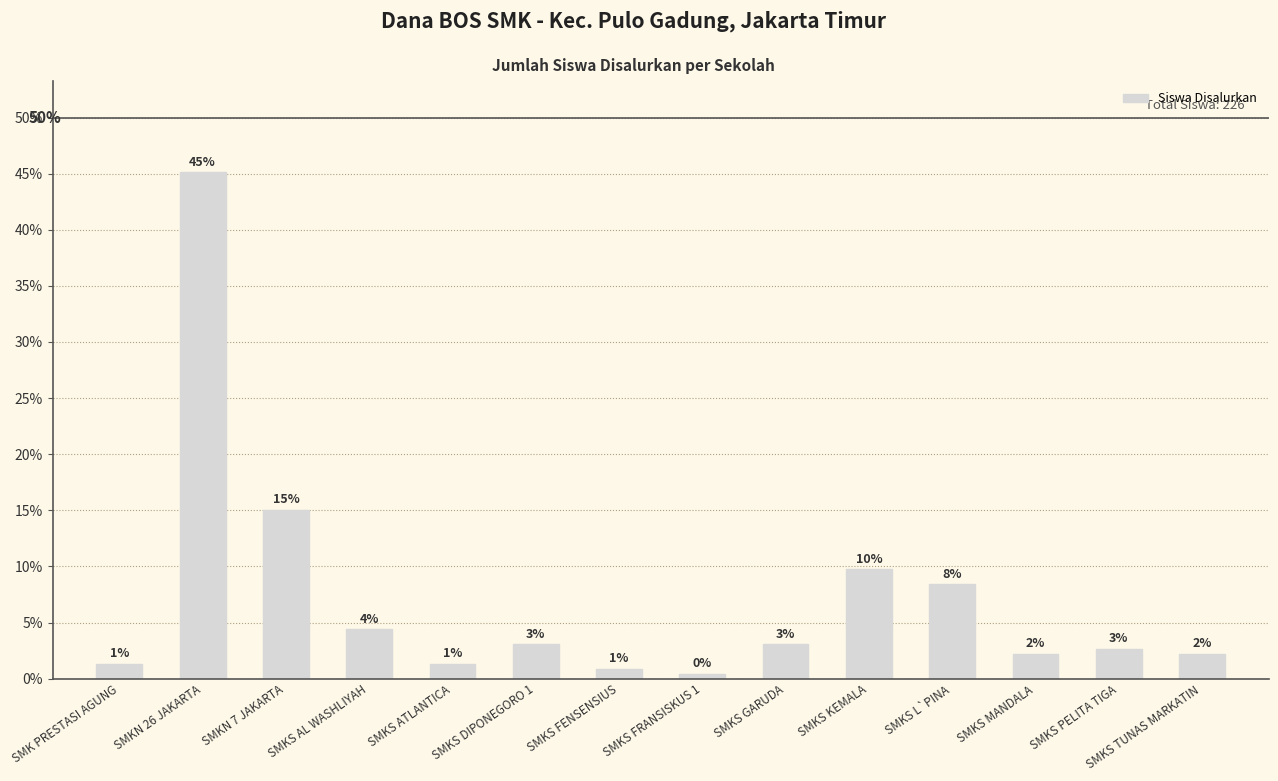

What is the change in value from SMKN 7 JAKARTA to SMKS FRANSISKUS 1?

-14.6